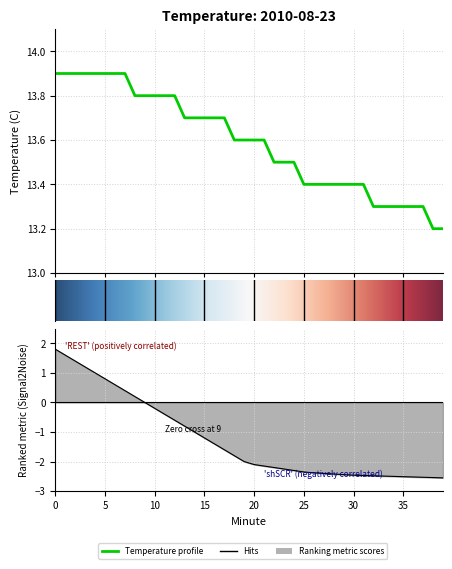

Read the value at 3.

13.9